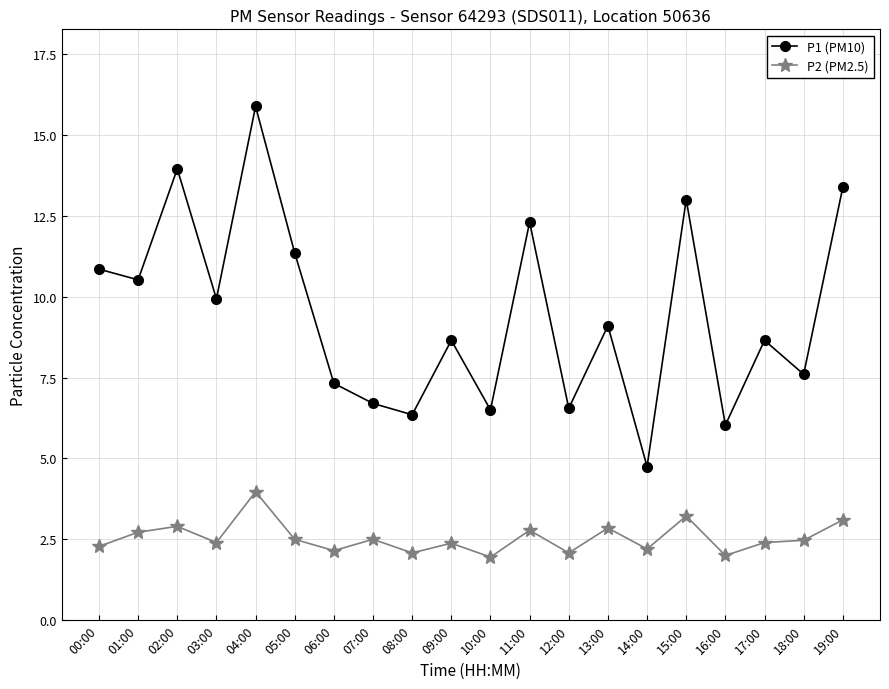

Count the number of data series in this chart.

2